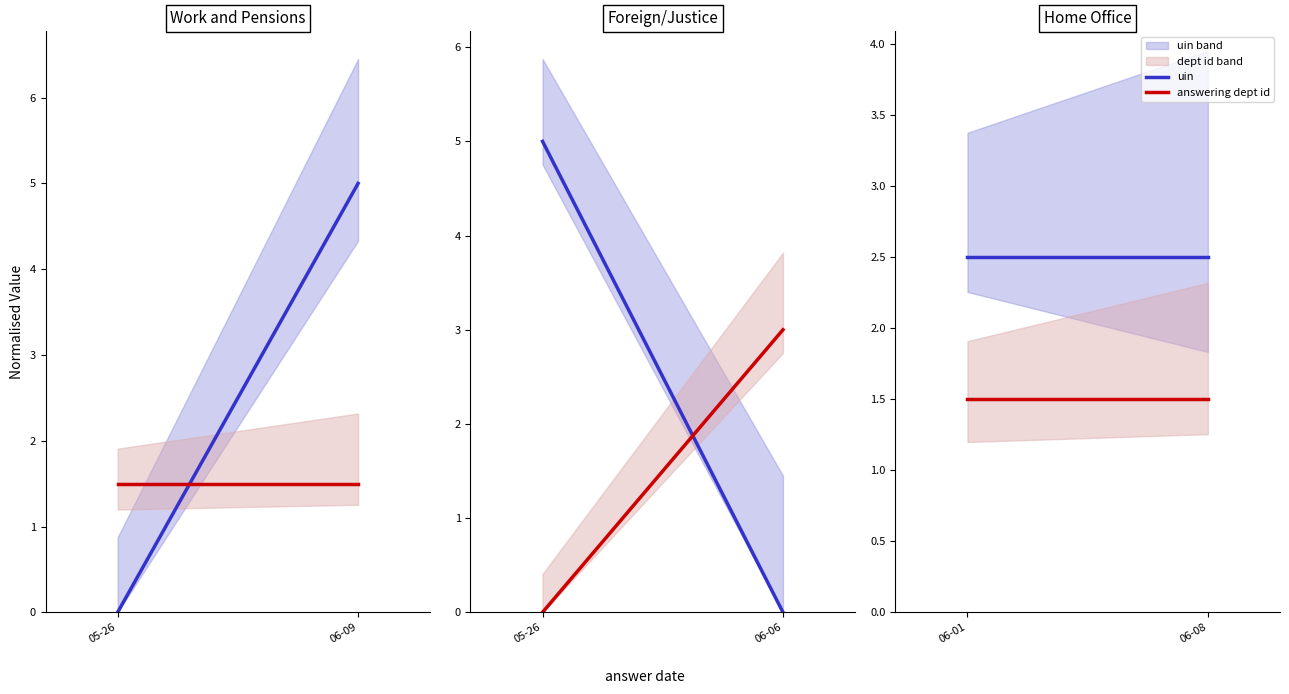

Does the chart have visible grid lines?

No